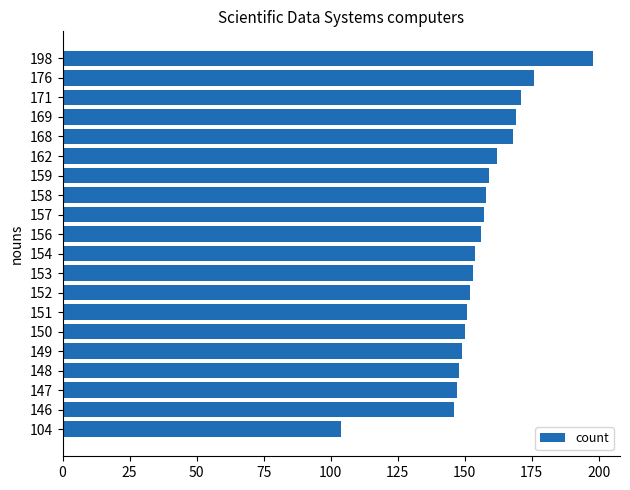

At which category does the chart reach its peak across all series?

198